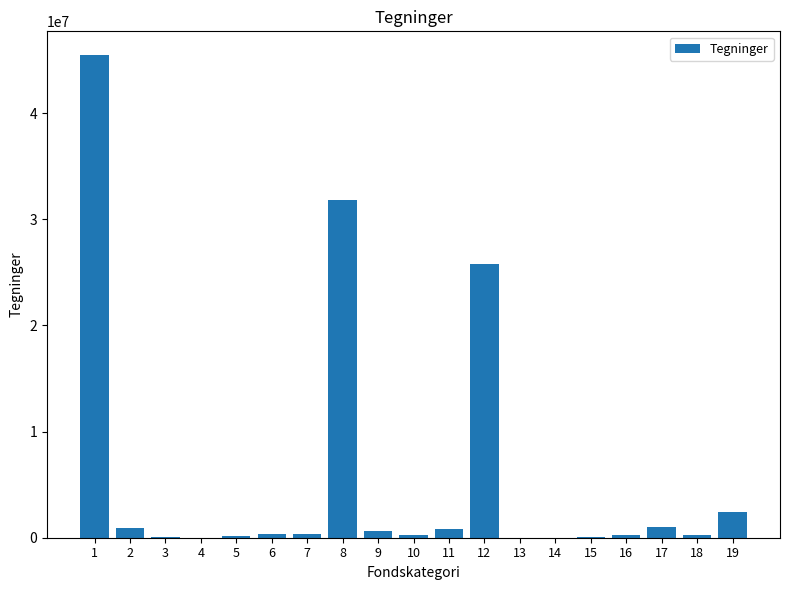

True or false: the data shows 25817775.4 at 12.

True